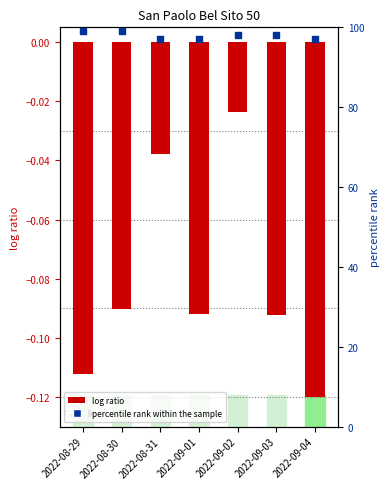

At which category is the sum across all series the highest?

2022-08-30